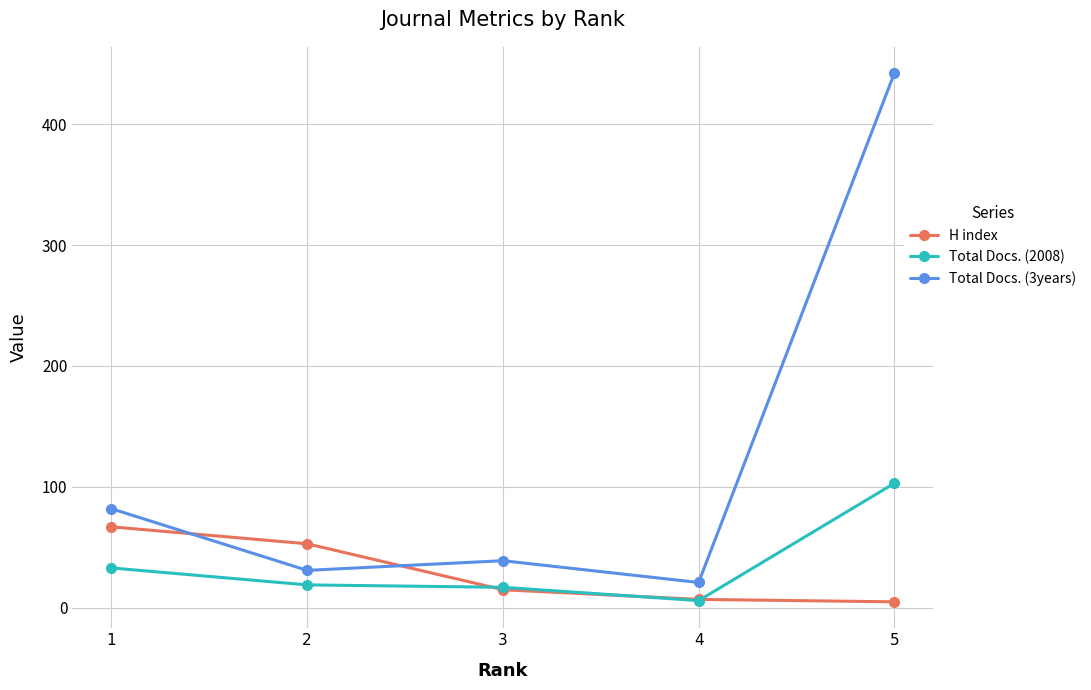

What are all the series names shown in the legend?

H index, Total Docs. (2008), Total Docs. (3years)